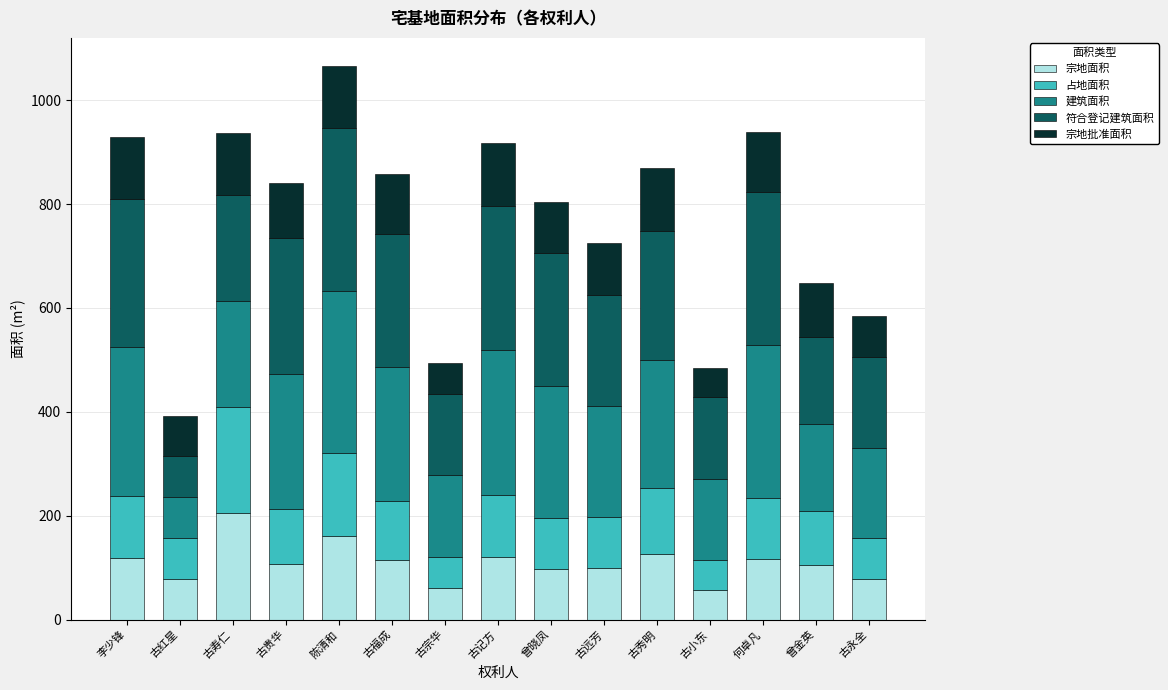

At which category is the sum across all series the highest?

陈清和